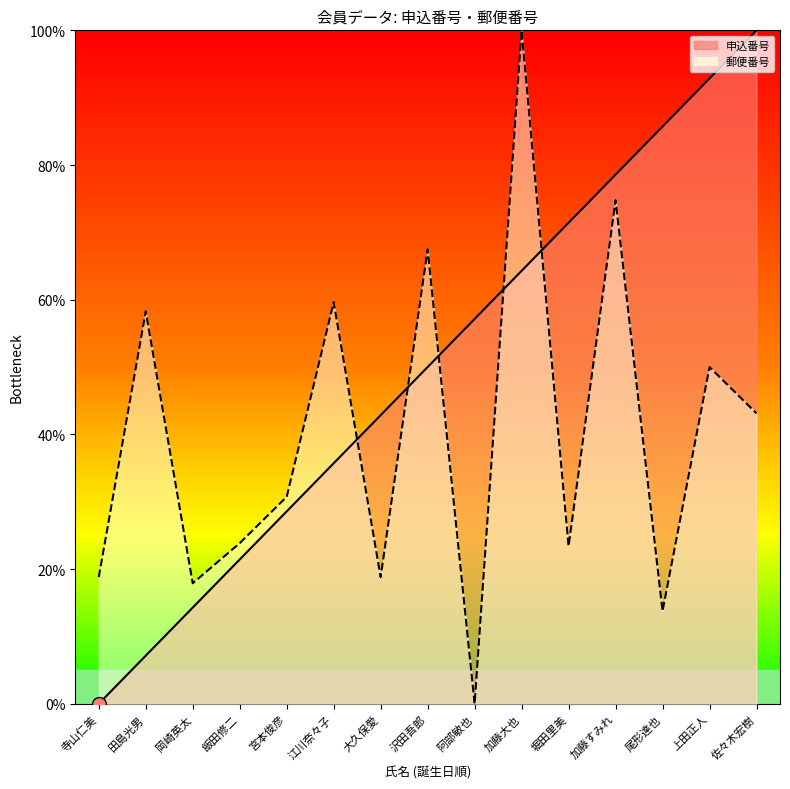

What is the label of the 5th point from the left?

宮本俊彦